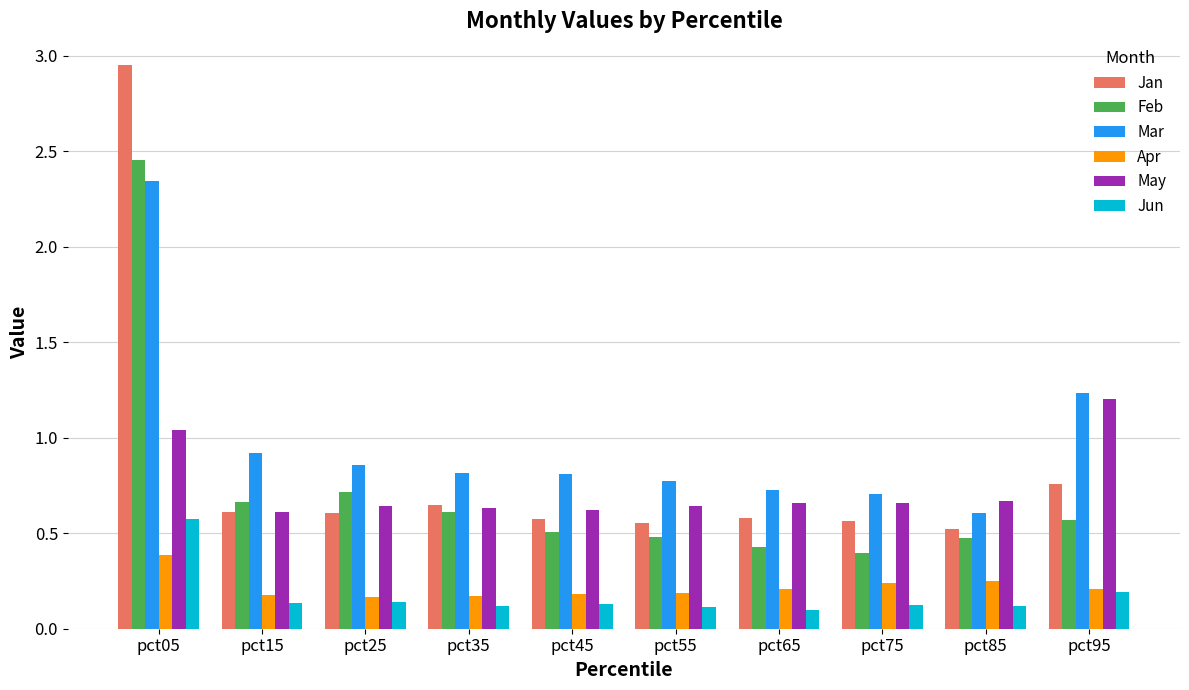

Which series changed the most between pct05 and pct25?

Jan